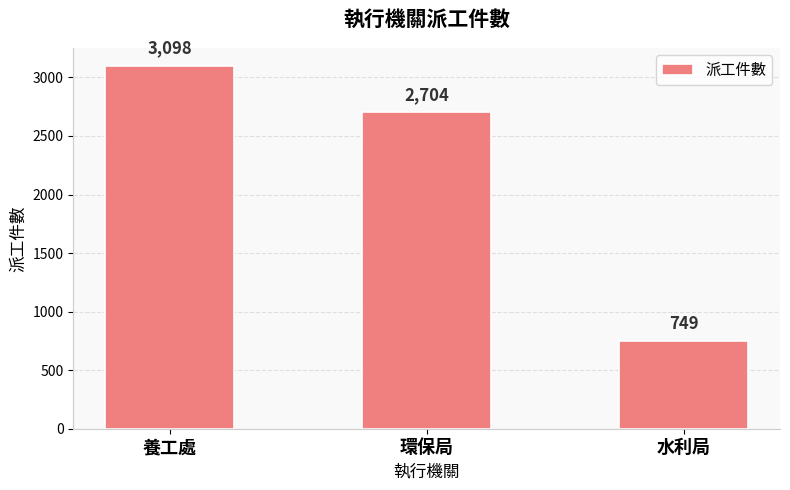

Rank the categories by value from lowest to highest.

水利局, 環保局, 養工處